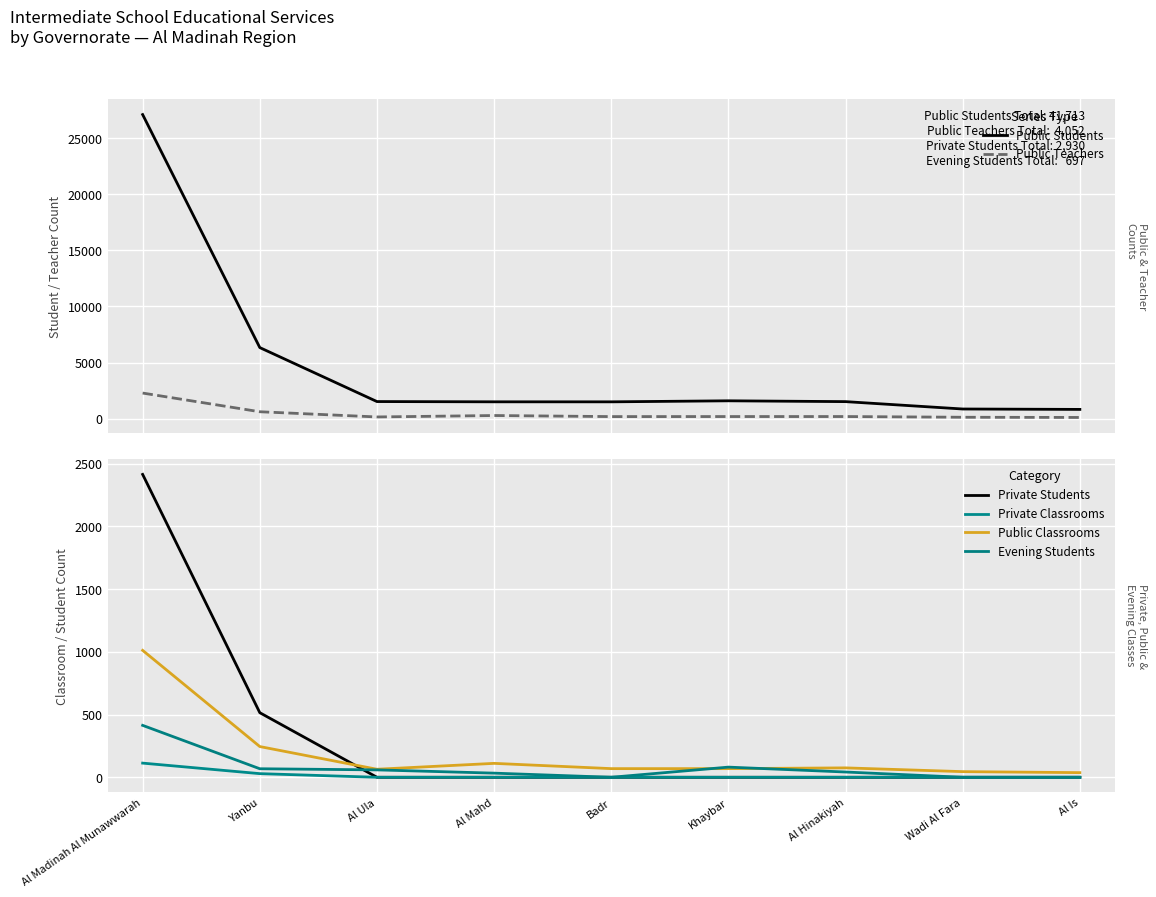

Which series has the largest range (max minus min)?

Public Students